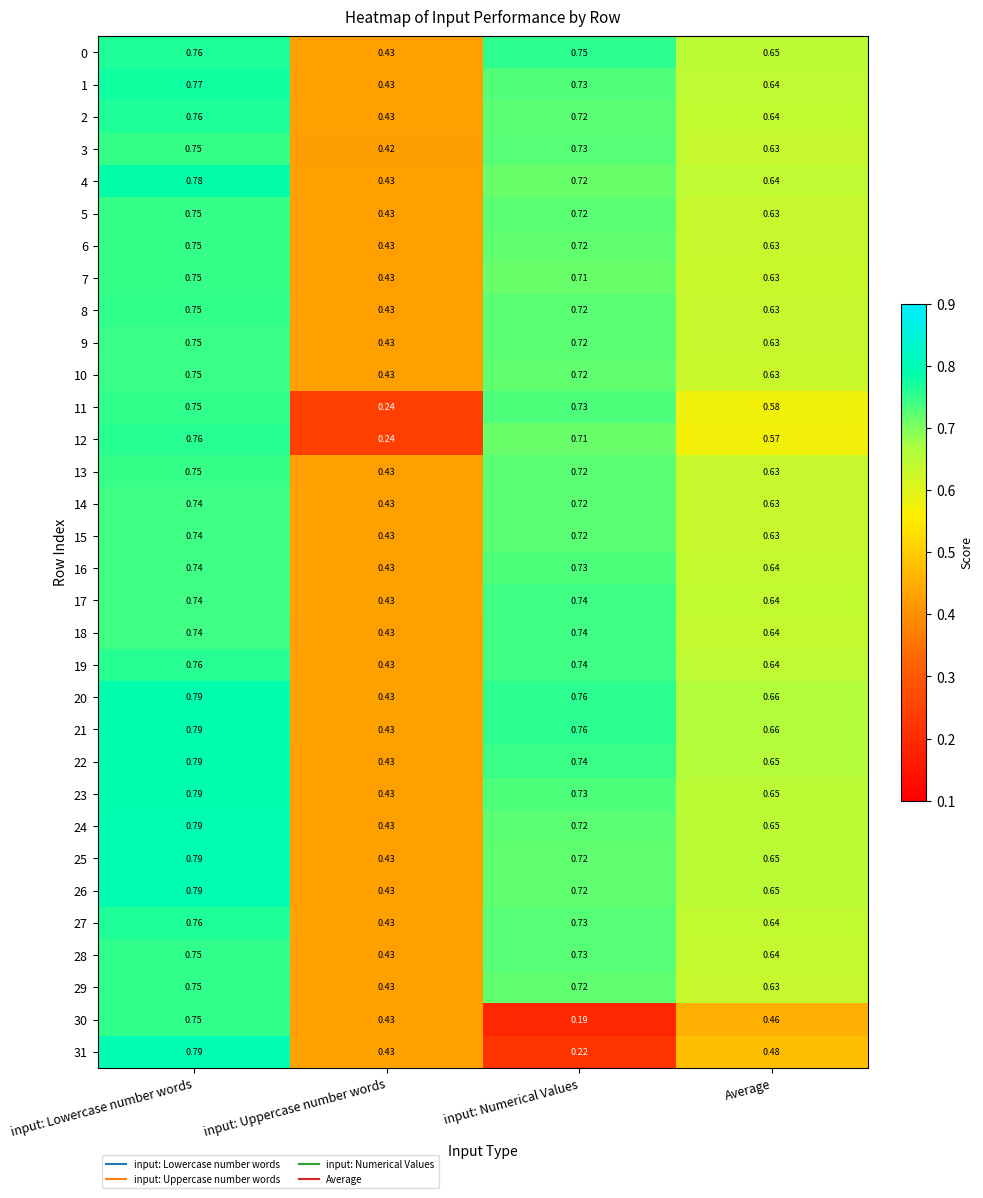

At which category is the sum across all series the highest?

input: Lowercase number words